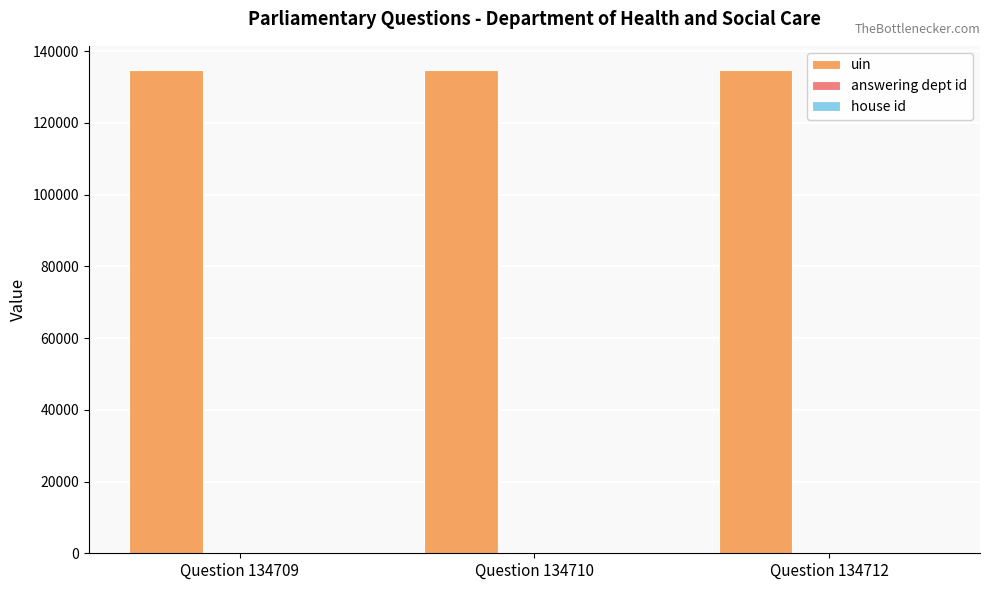

How many distinct data groups are displayed?

3